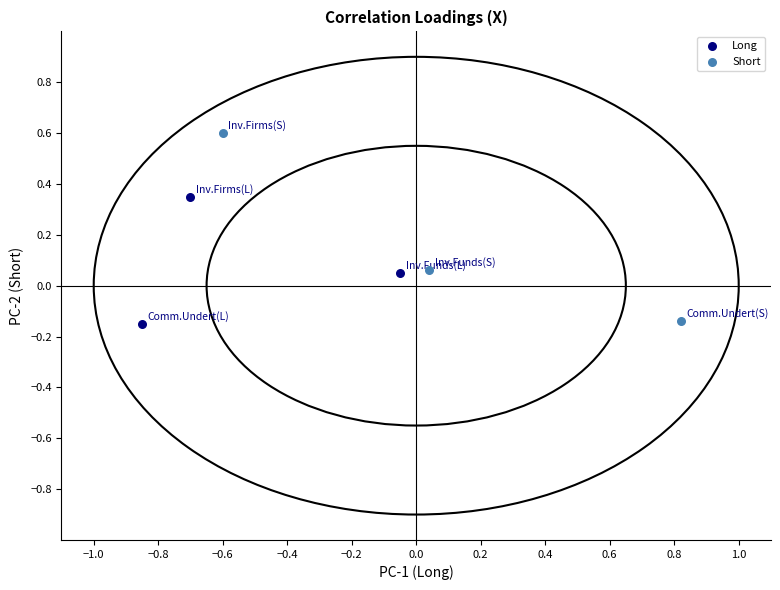

Which series has the widest spread of Y values?

Short